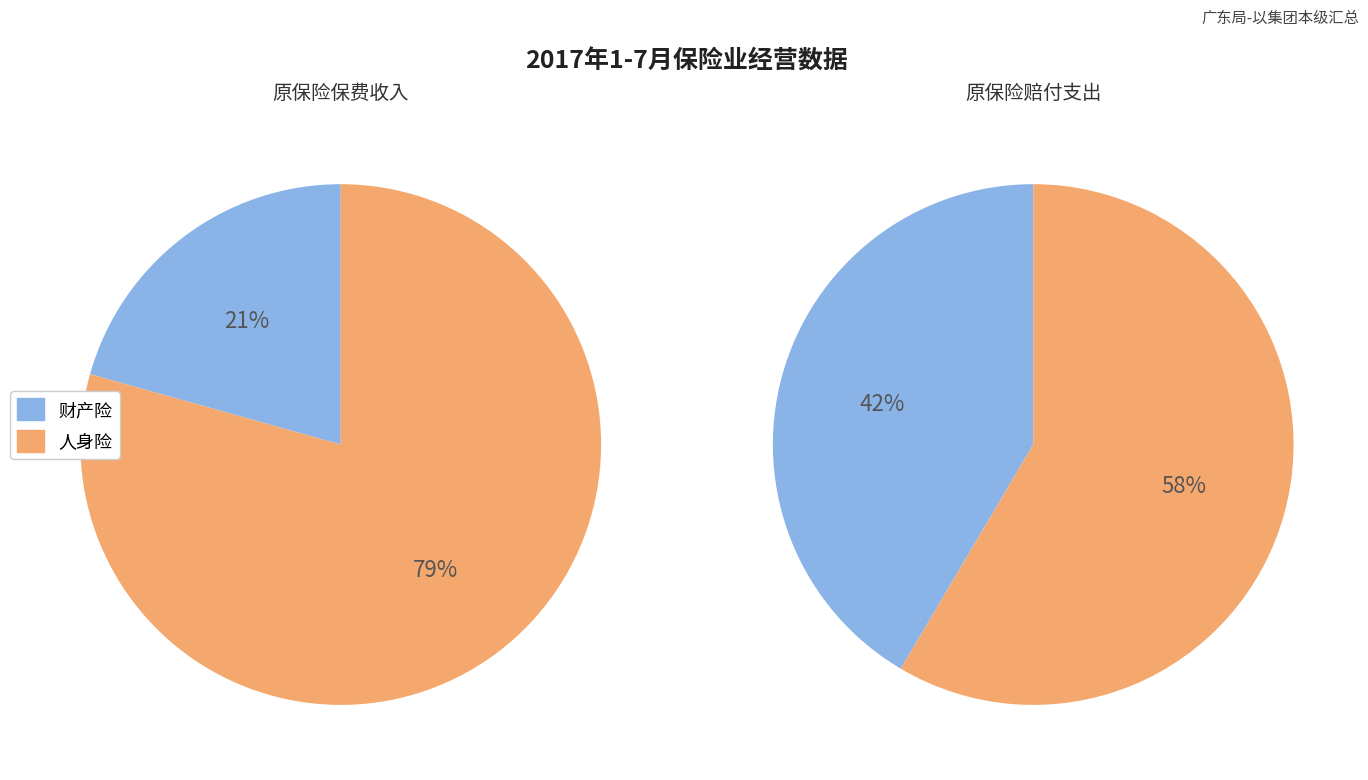

Is it true that 原保险保费收入 is 57% of the pie?

False